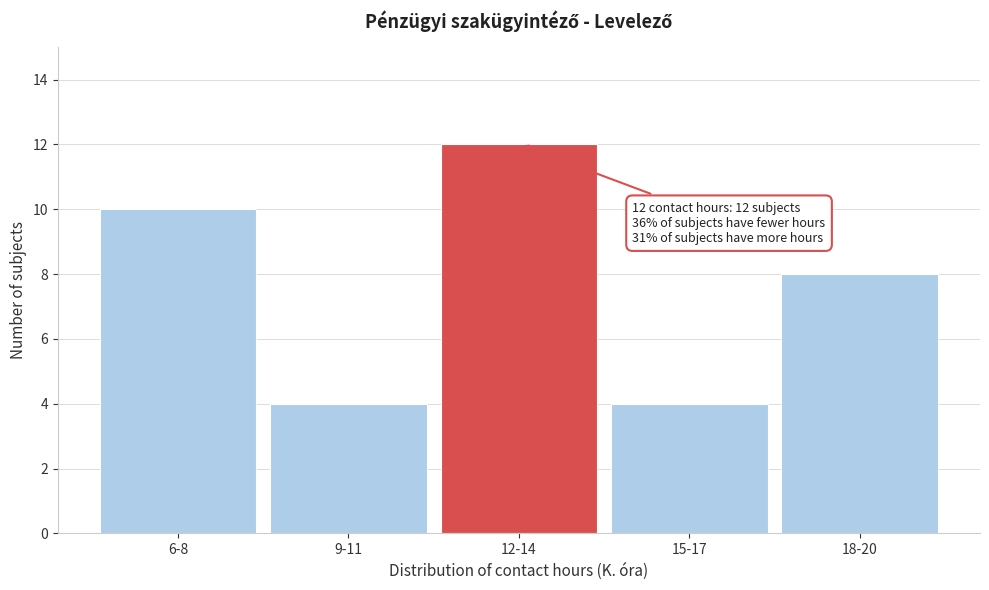

Reading right to left, extract all data points from this chart.

8	4	12	4	10